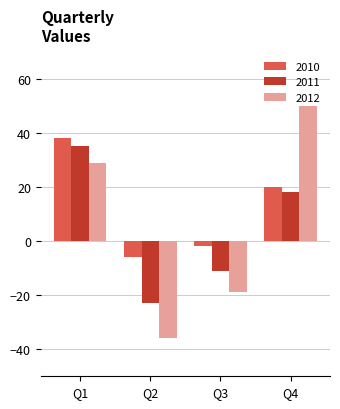

How many negative values does the 2012 series have?

2